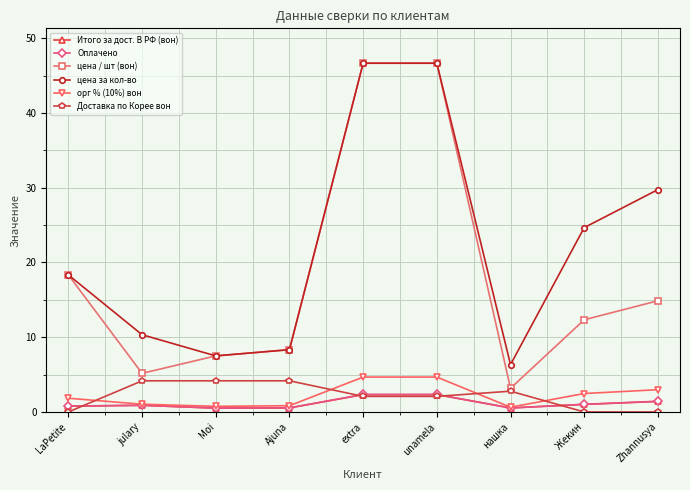

True or false: орг % (10%) вон and цена за кол-во cross at least once.

False